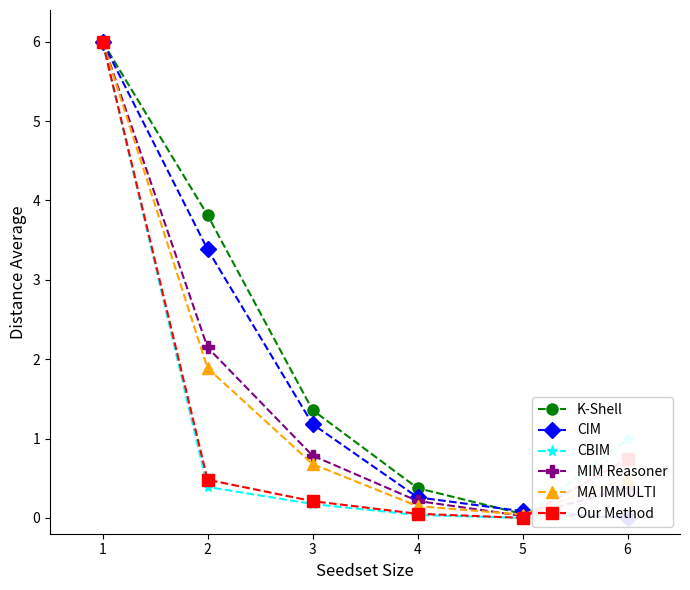

Which series has the largest total across all categories?

K-Shell